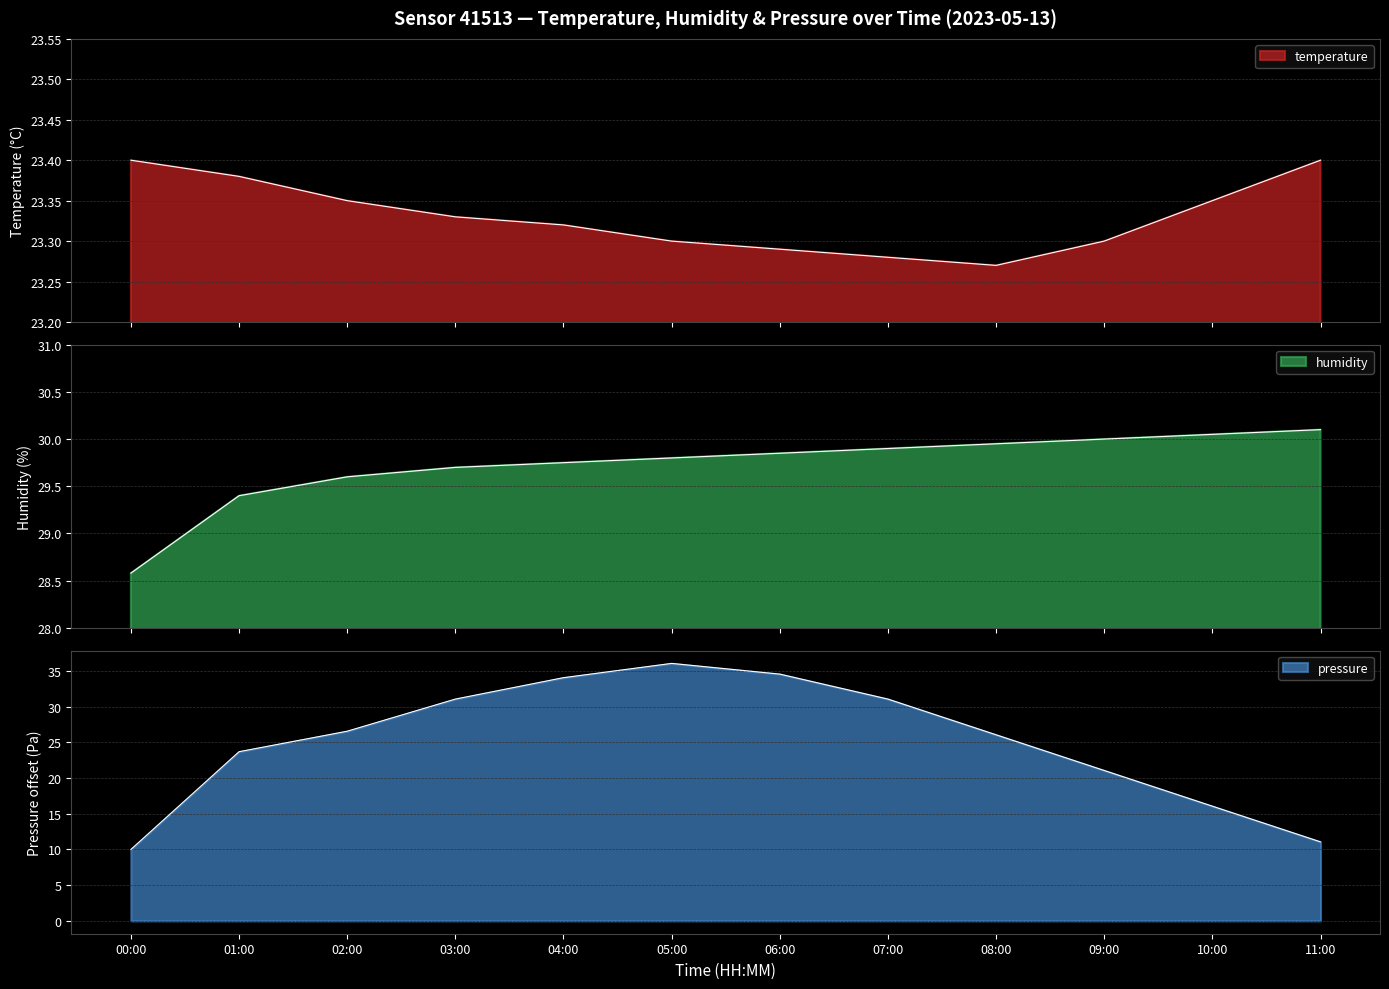

What is the value of the humidity point at the 4th from the left?

29.7